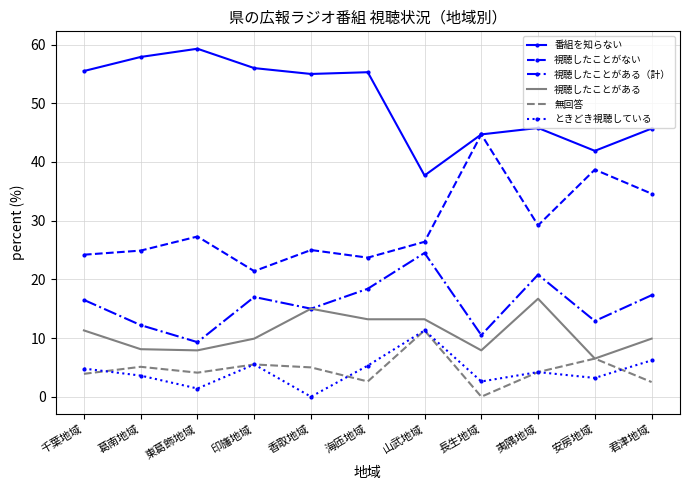

What is the spread (max minus min) of values at 山武地域?

26.4